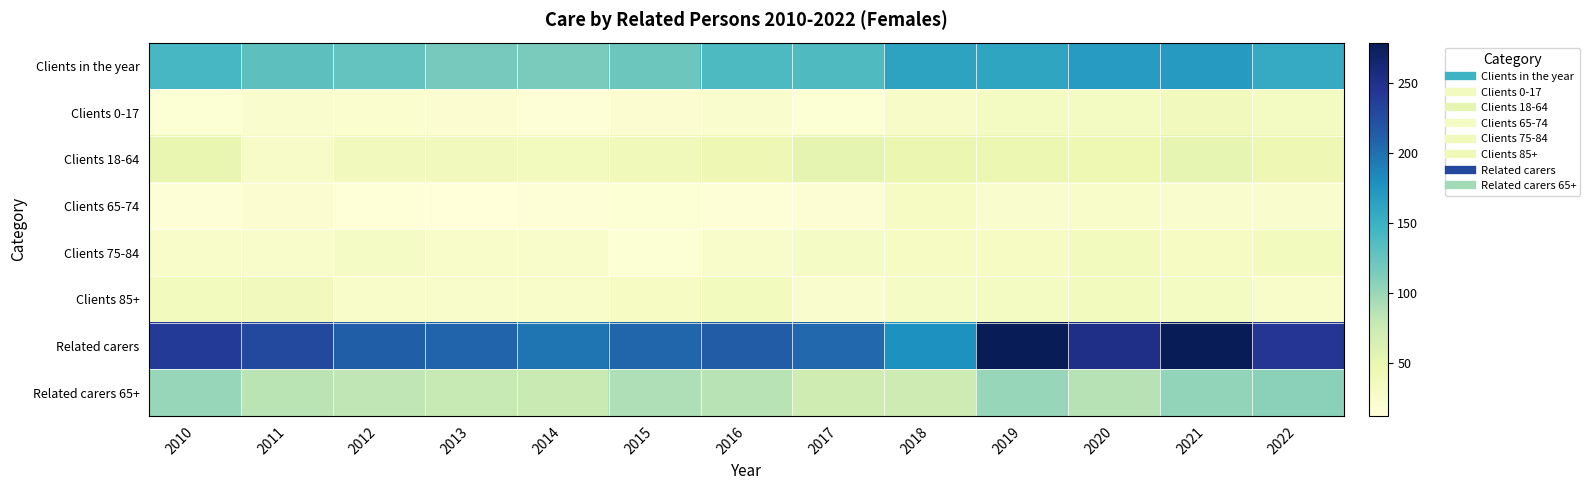

Reading right to left, what are all the values shown in this chart?

Clients in the year: 2022=155	2021=170	2020=169	2019=161	2018=163	2017=138	2016=139	2015=122	2014=115	2013=117	2012=126	2011=130	2010=142
Clients 0-17: 2022=31	2021=36	2020=31	2019=31	2018=27	2017=17	2016=22	2015=19	2014=16	2013=20	2012=21	2011=23	2010=17
Clients 18-64: 2022=43	2021=51	2020=44	2019=46	2018=47	2017=52	2016=43	2015=39	2014=34	2013=36	2012=37	2011=27	2010=50
Clients 65-74: 2022=22	2021=22	2020=25	2019=23	2018=30	2017=18	2016=16	2015=17	2014=16	2013=12	2012=14	2011=20	2010=15
Clients 75-84: 2022=34	2021=30	2020=35	2019=30	2018=30	2017=29	2016=24	2015=17	2014=24	2013=25	2012=29	2011=24	2010=25
Clients 85+: 2022=25	2021=31	2020=34	2019=31	2018=29	2017=22	2016=34	2015=30	2014=25	2013=24	2012=25	2011=36	2010=35
Related carers: 2022=244	2021=279	2020=251	2019=278	2018=178	2017=205	2016=214	2015=207	2014=197	2013=208	2012=212	2011=228	2010=240
Related carers 65+: 2022=106	2021=103	2020=87	2019=101	2018=73	2017=72	2016=86	2015=90	2014=76	2013=78	2012=82	2011=84	2010=101